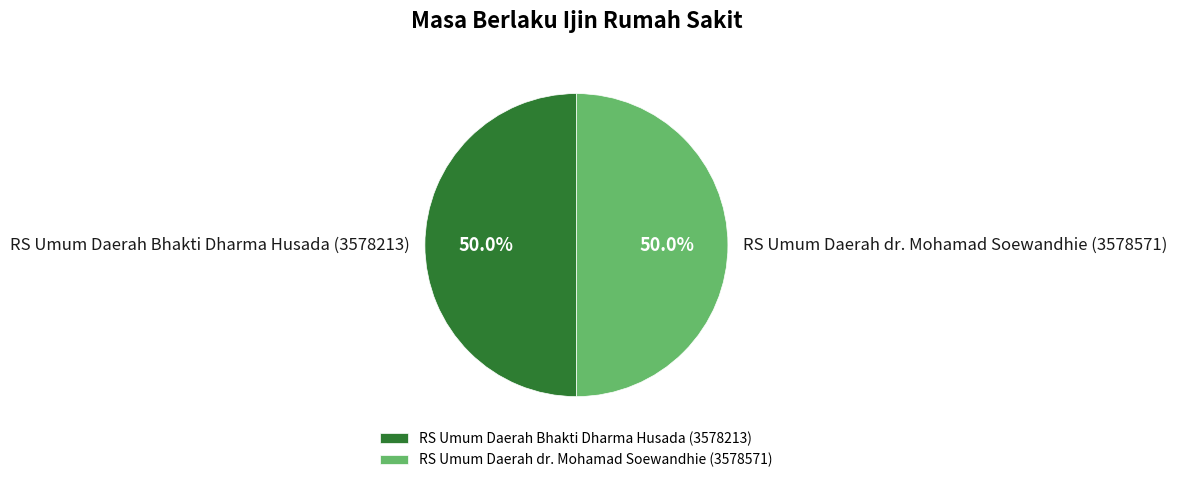

To the nearest percent, what percentage of the pie is RS Umum Daerah Bhakti Dharma Husada (3578213)?

50%